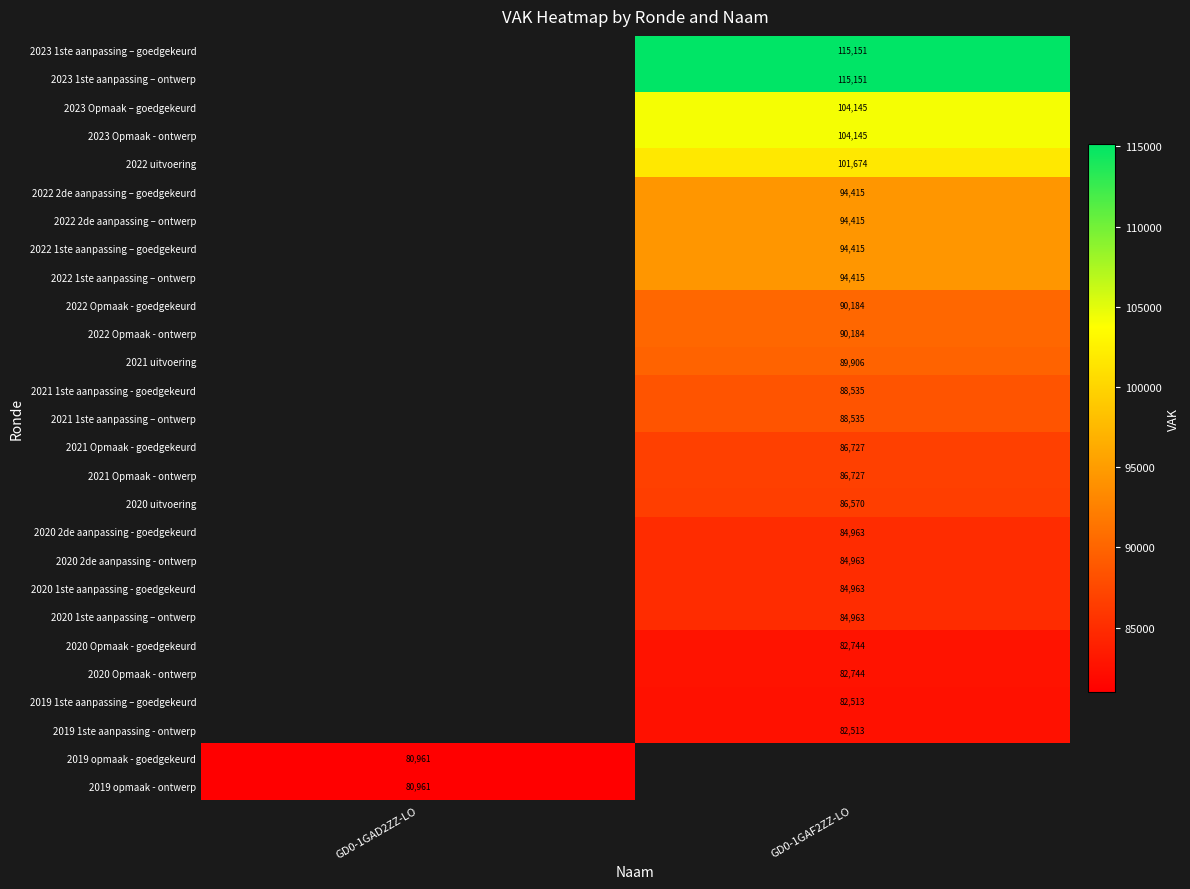

Which has a higher value, GD0-1GAD2ZZ-LO or GD0-1GAF2ZZ-LO?

GD0-1GAF2ZZ-LO